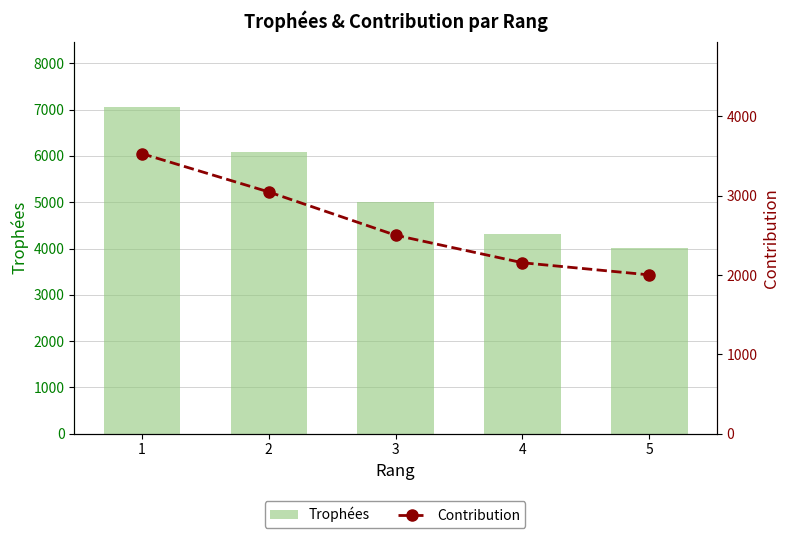

Where does the Trophées series first go above 5002?

1